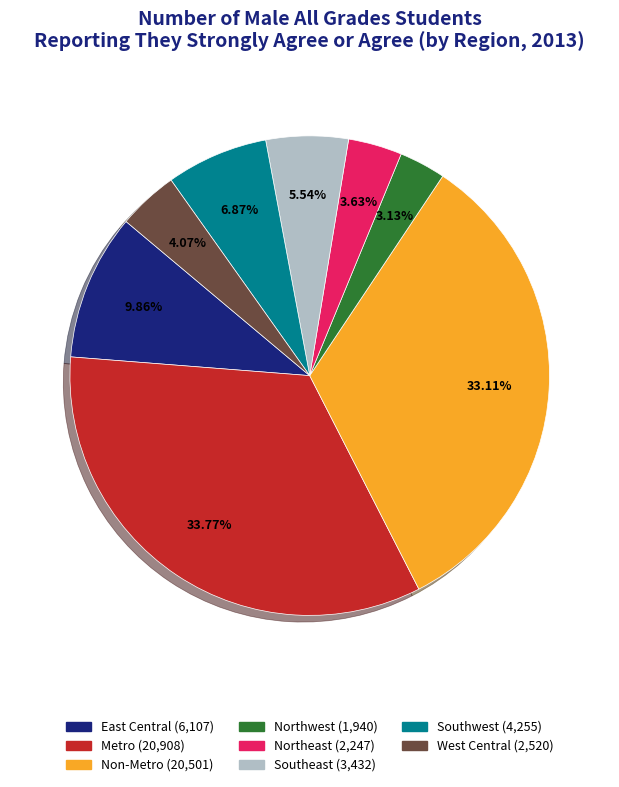

True or false: West Central accounts for 15% of the total.

False